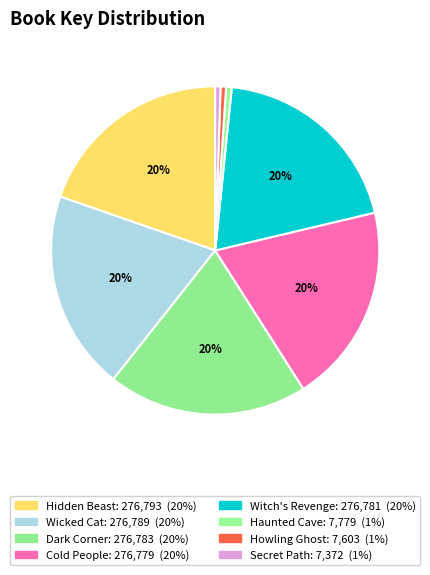

Count the number of slices in the pie.

8